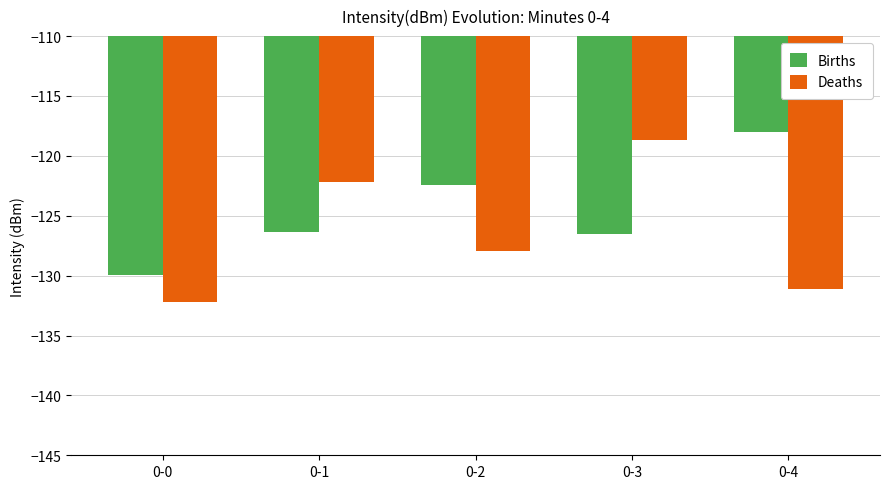

How many values in the Births series are below -126?

3